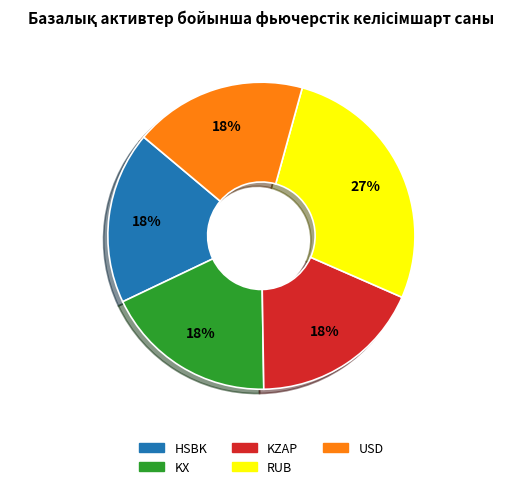

Is KX the majority of the pie?

No